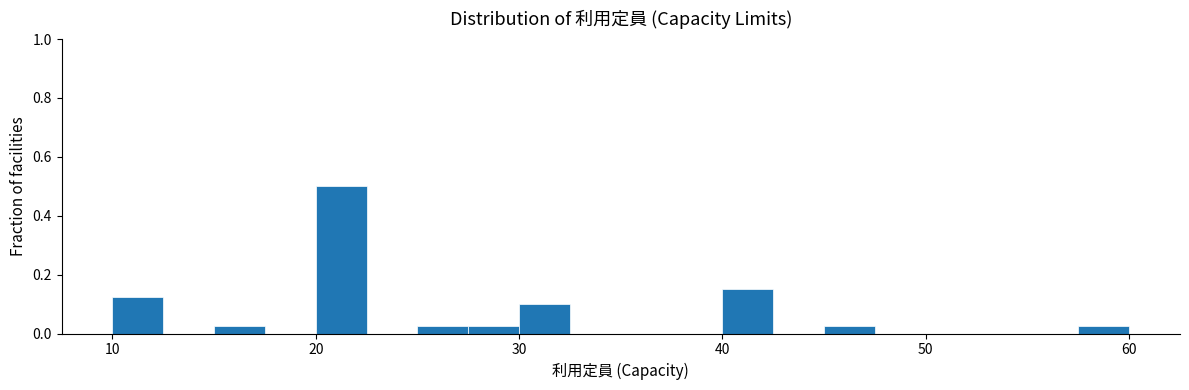

Around what value on the x-axis is the tallest bar? Give the approximate position of its centre, as read against the axis.

21